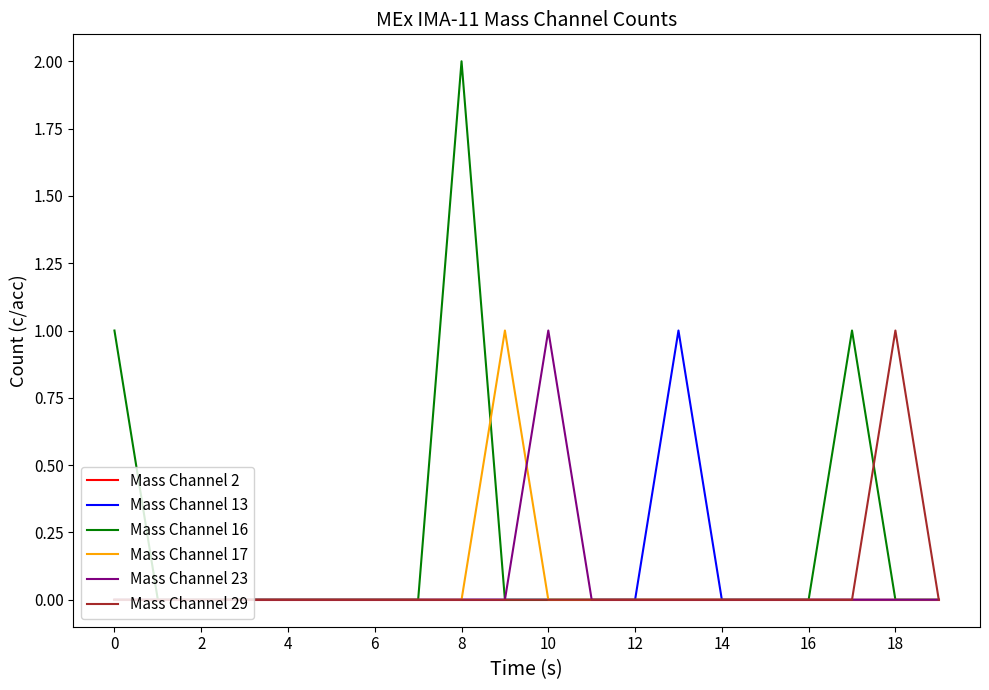

Is this an area chart (filled region under the line)?

No